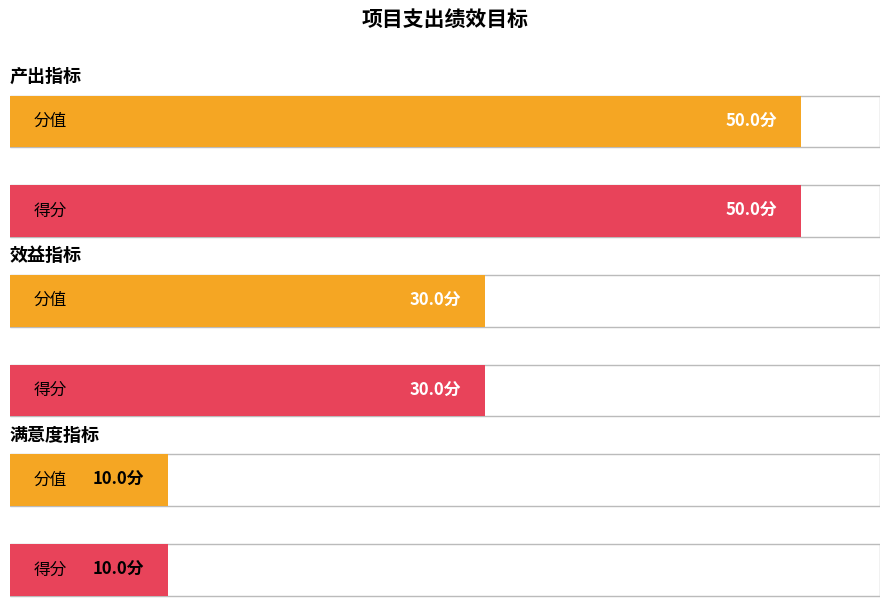

Reading left to right, extract all data points from this chart.

分值: 产出指标=50	效益指标=30	满意度指标=10
得分: 产出指标=50	效益指标=30	满意度指标=10